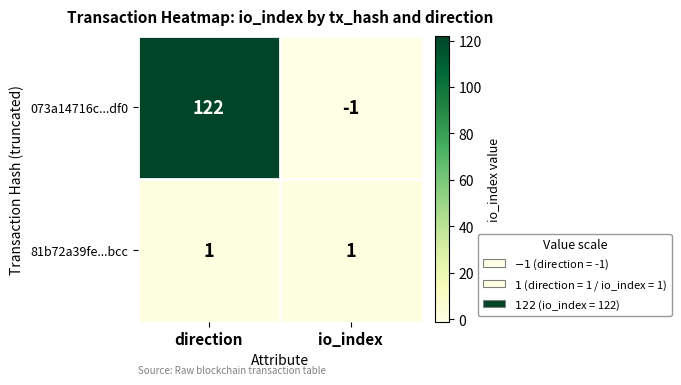

Reading left to right, list all the values displayed in this chart.

073a14716c...df0: direction=122	io_index=-1
81b72a39fe...bcc: direction=1	io_index=1